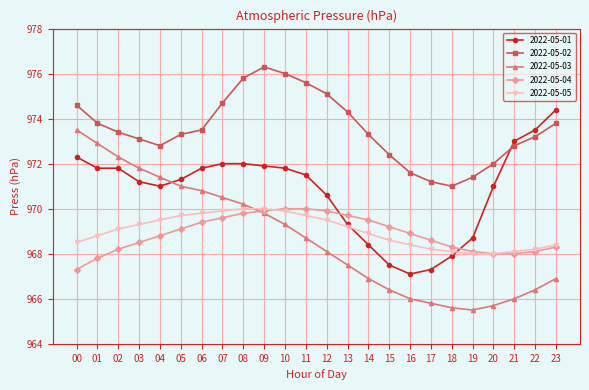

Where does the 2022-05-03 series first go above 968?

00